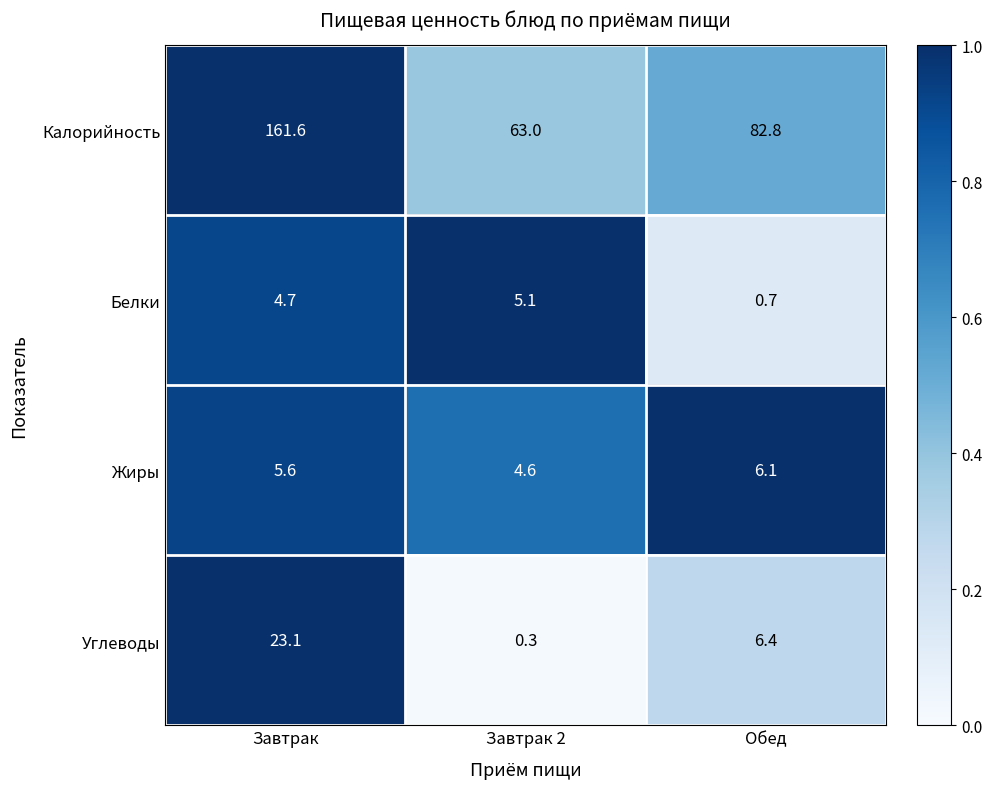

What is the sum of all Калорийность values?

307.4